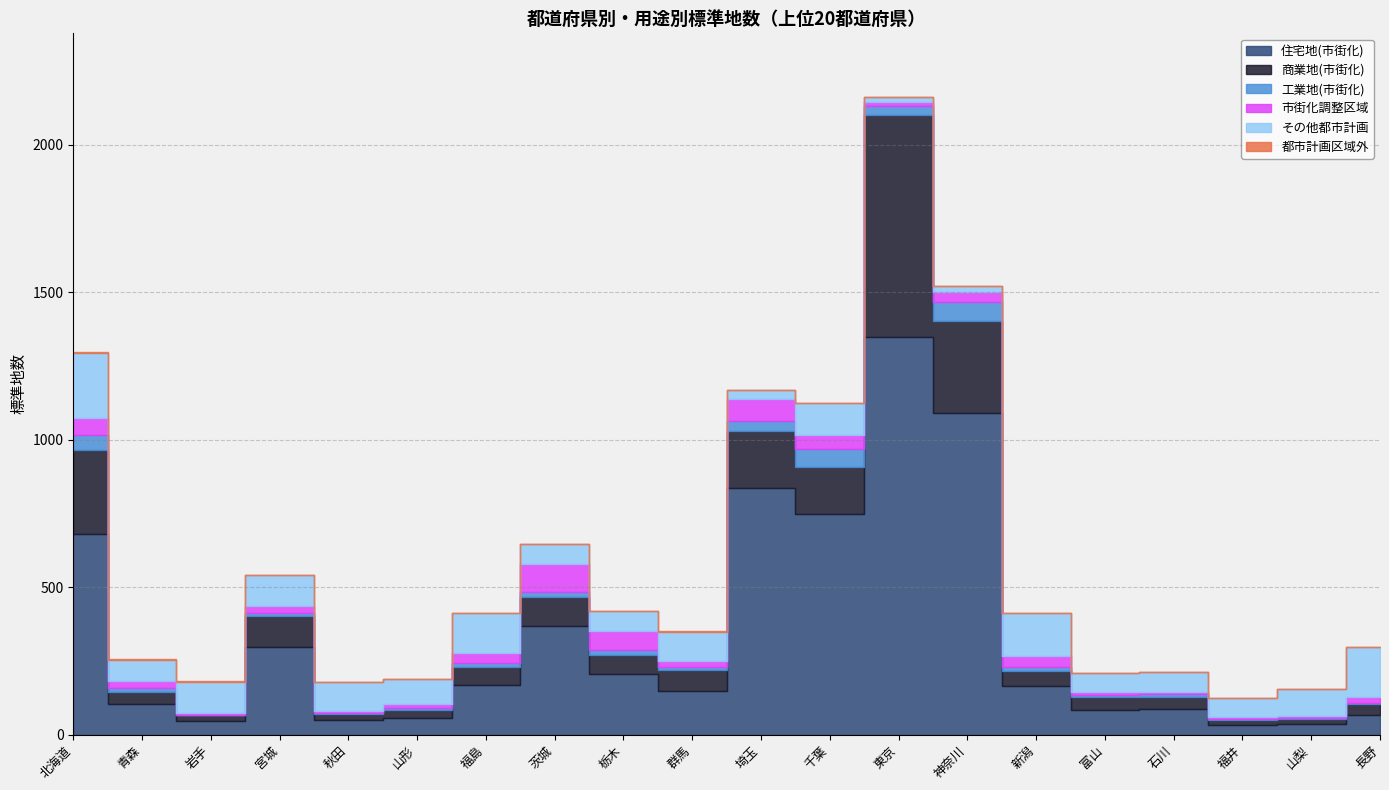

What is the difference between the その他都市計画 values at 北海道 and 富山?

159